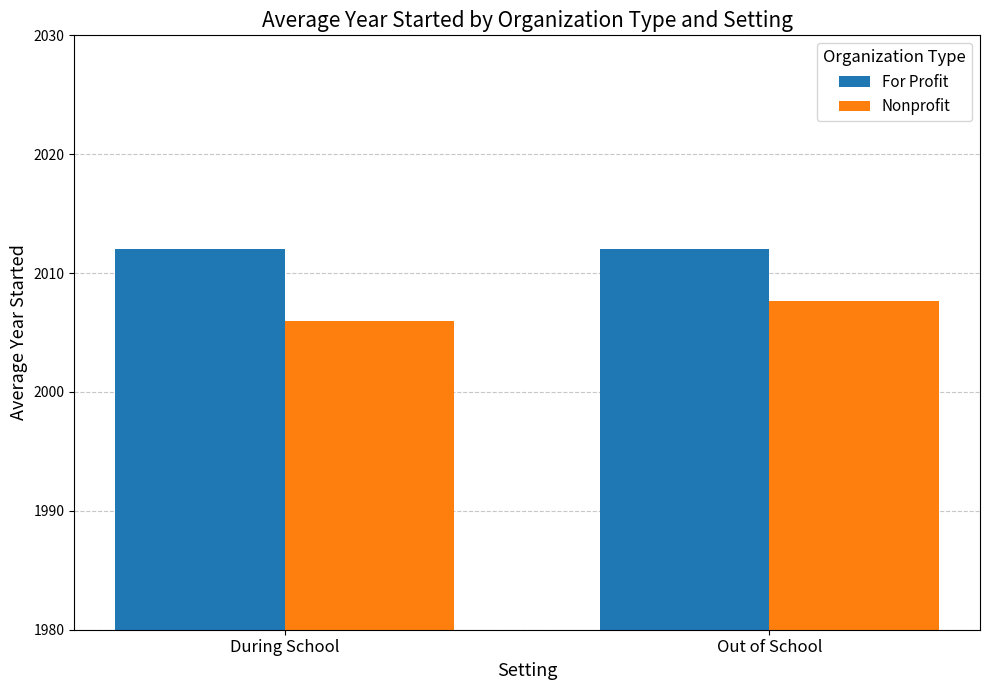

What is the smallest value displayed?

2006.0